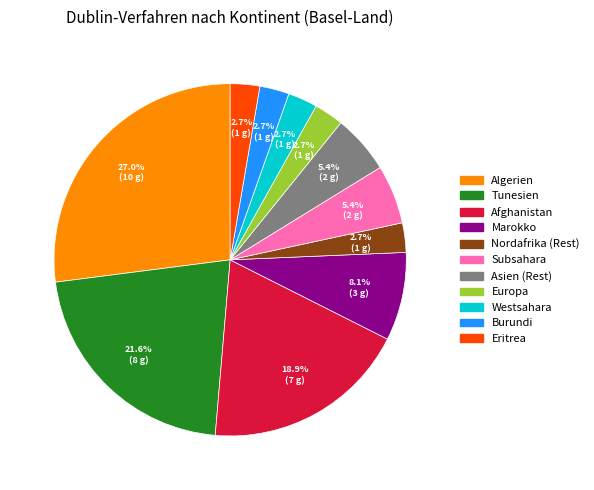

Is there any slice that represents more than half of the pie?

No